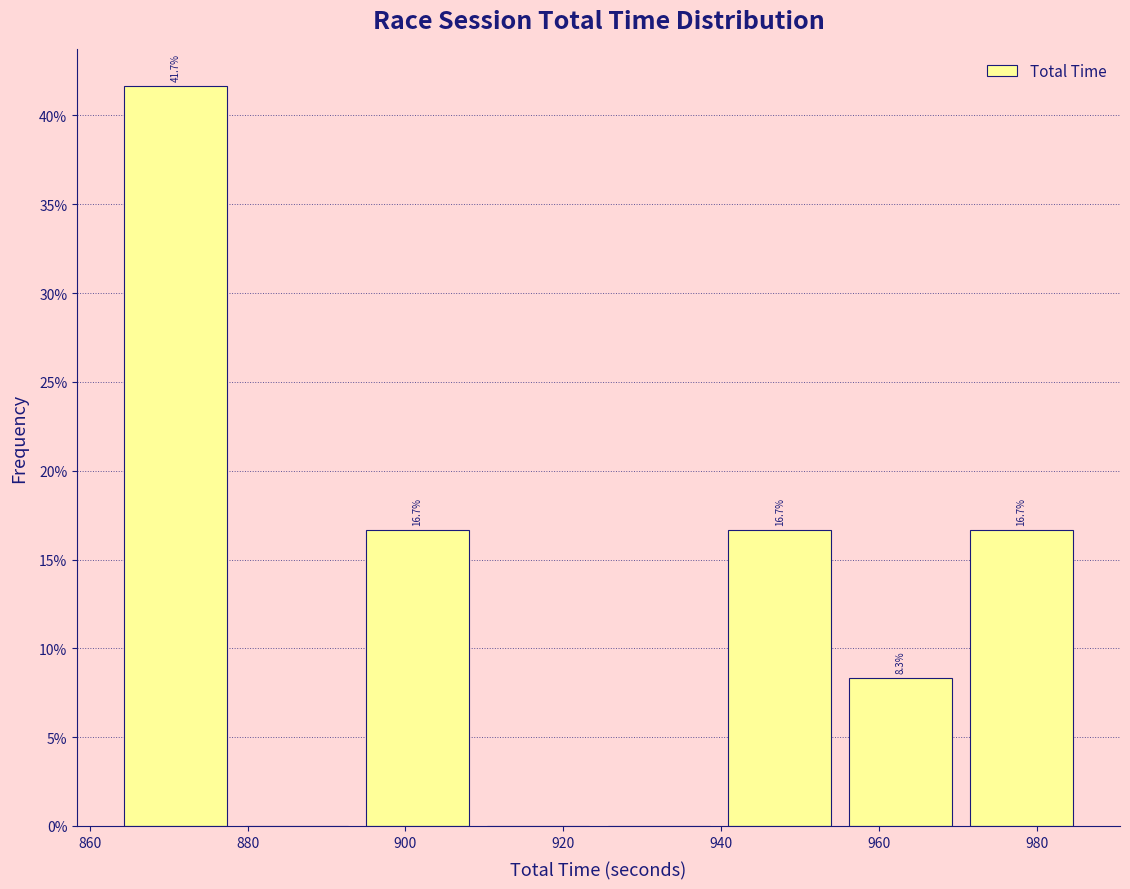

Over which range of the x-axis is the bar tallest?

864 to 878